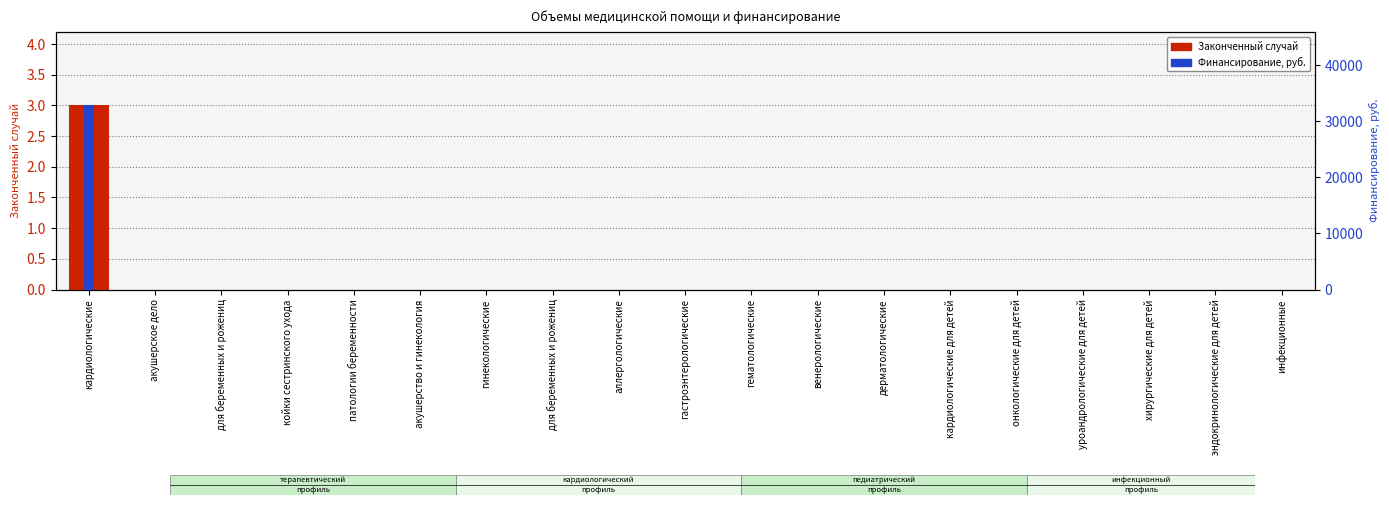

Which series has the widest spread of values?

Финансирование, руб.